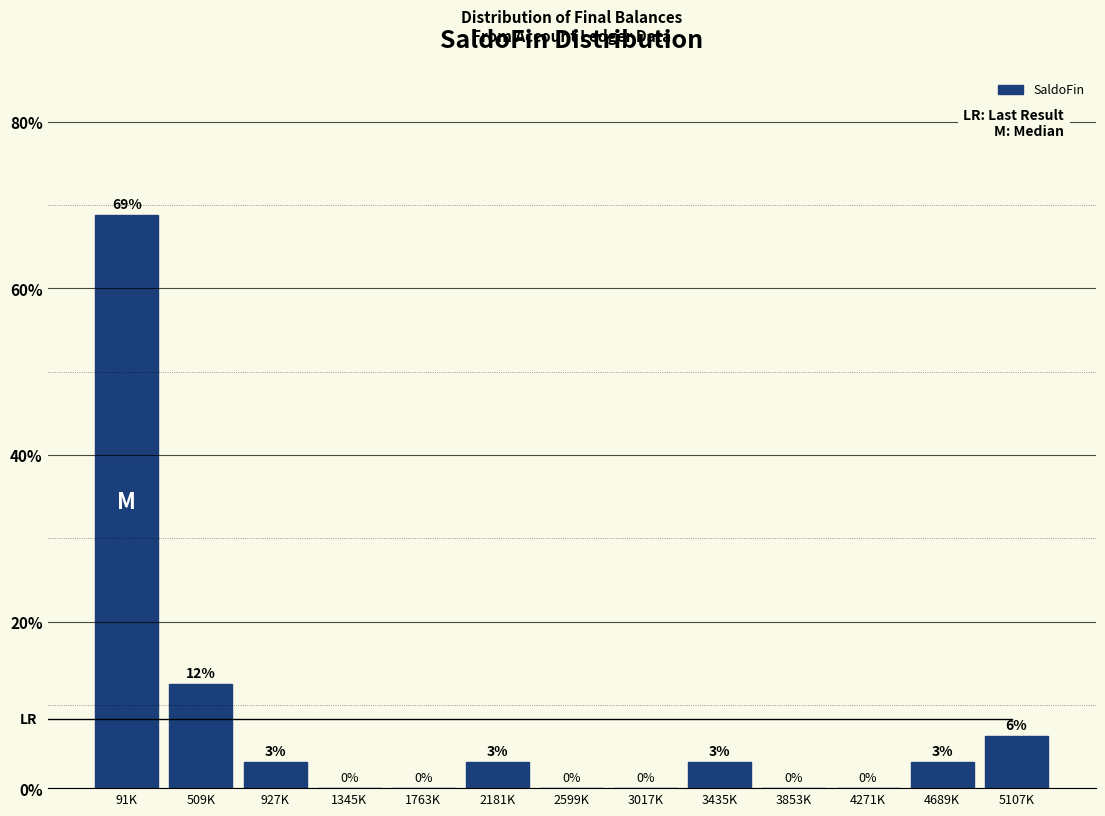

The value at 1345K is -23.1. True or false?

False